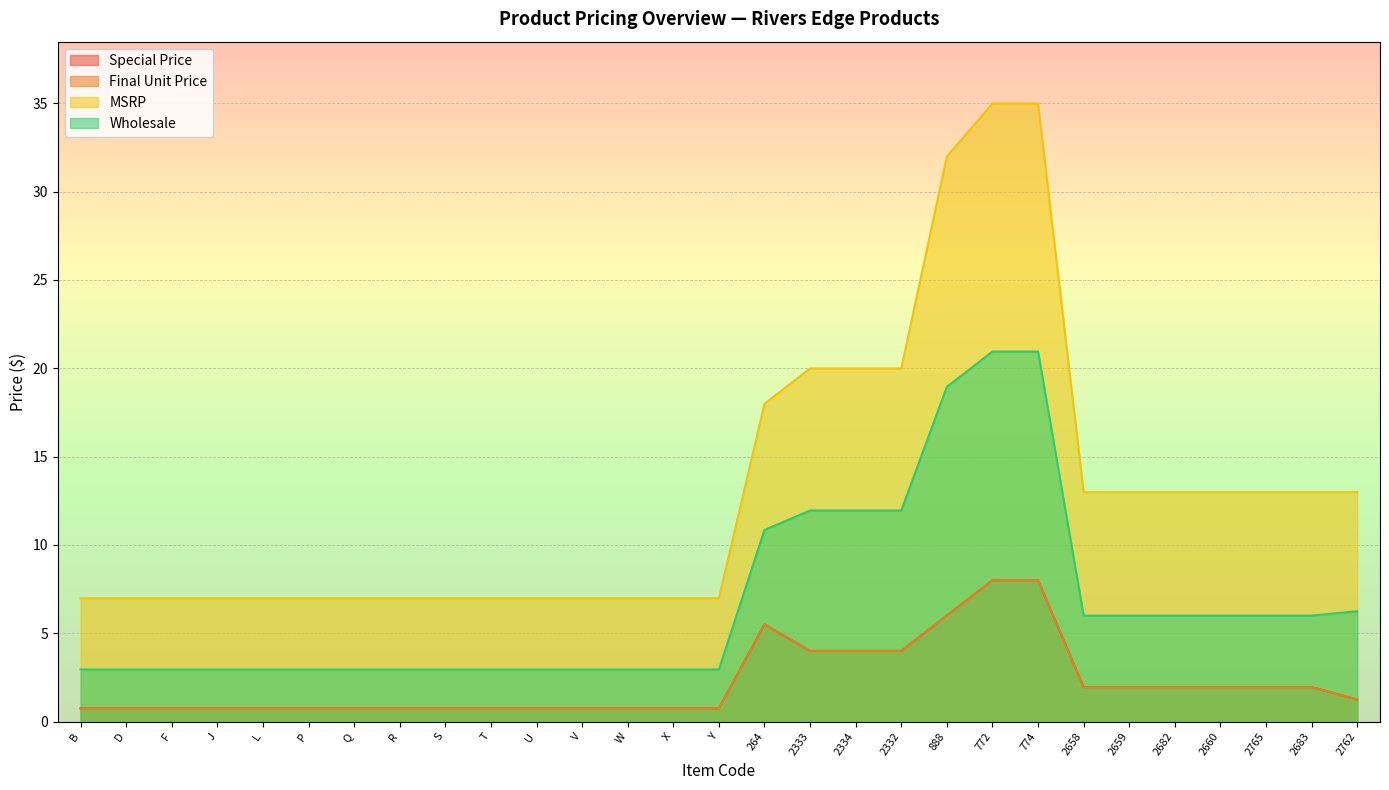

Where is MSRP nearest to the value 20?

2333